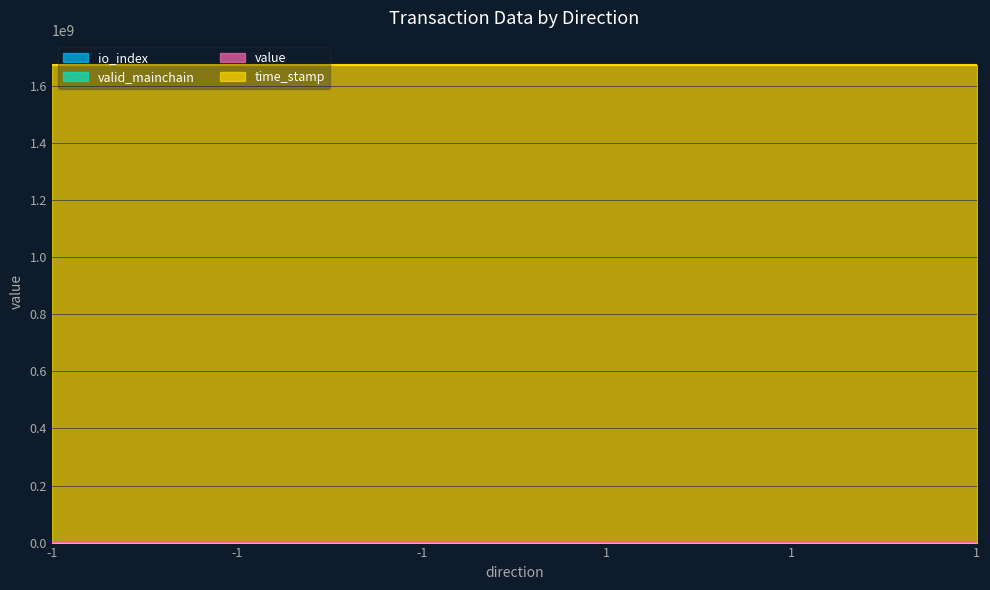

True or false: time_stamp has more than 2 points higher than both neighbors.

False